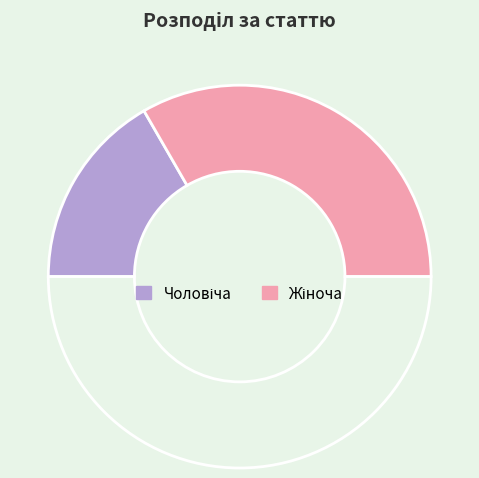

How many segments does this pie chart have?

3